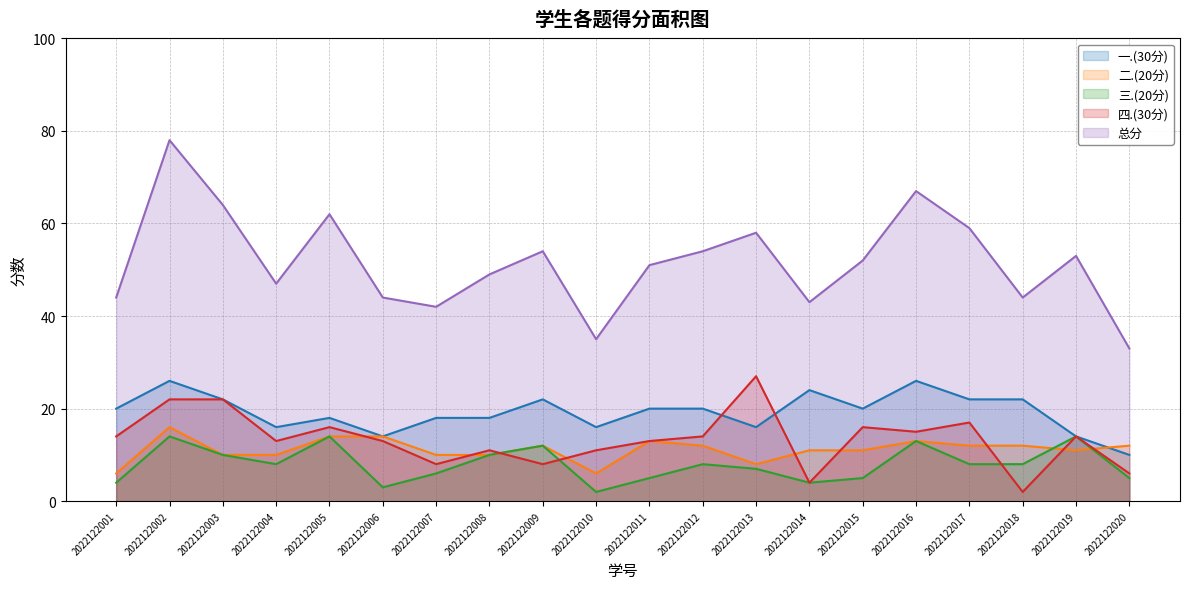

Is it true that 二.(20分) equals 12 at 2022122018?

True